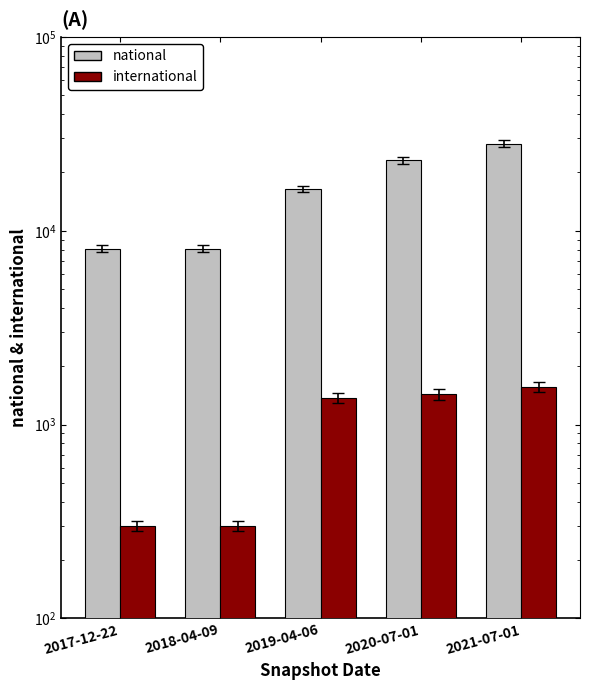

Read the national value at 2019-04-06, to the nearest 10.

16450